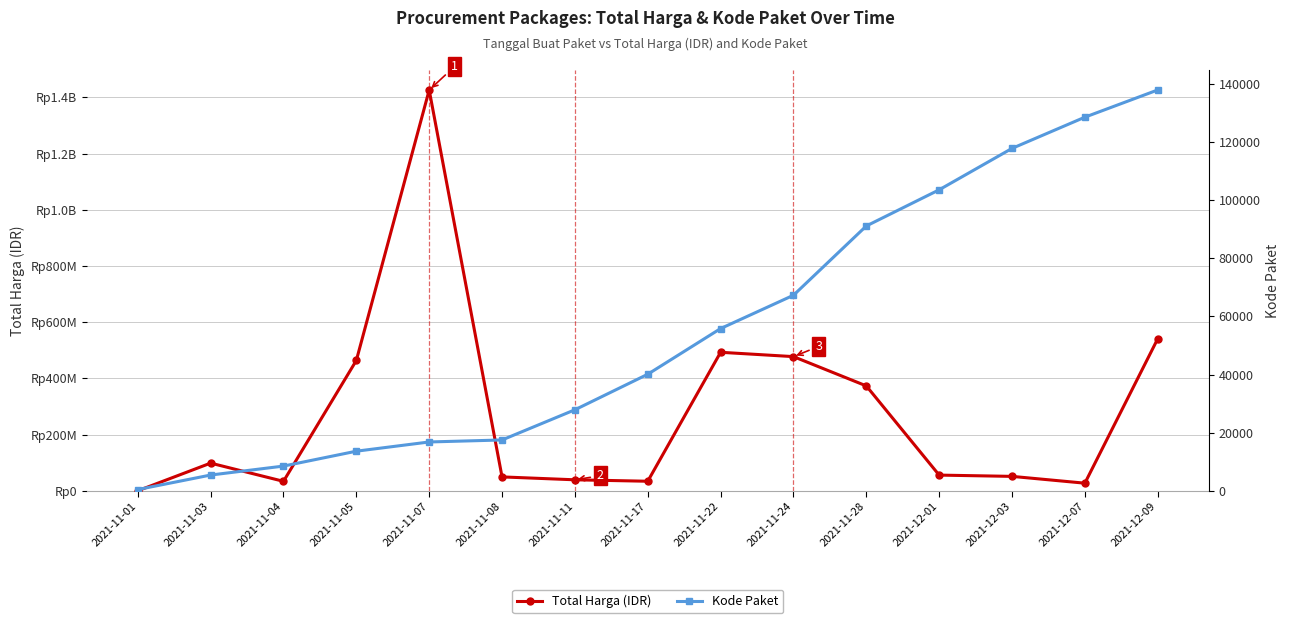

What is the value of the Total Harga (IDR) point at the 12th from the left?

56152800